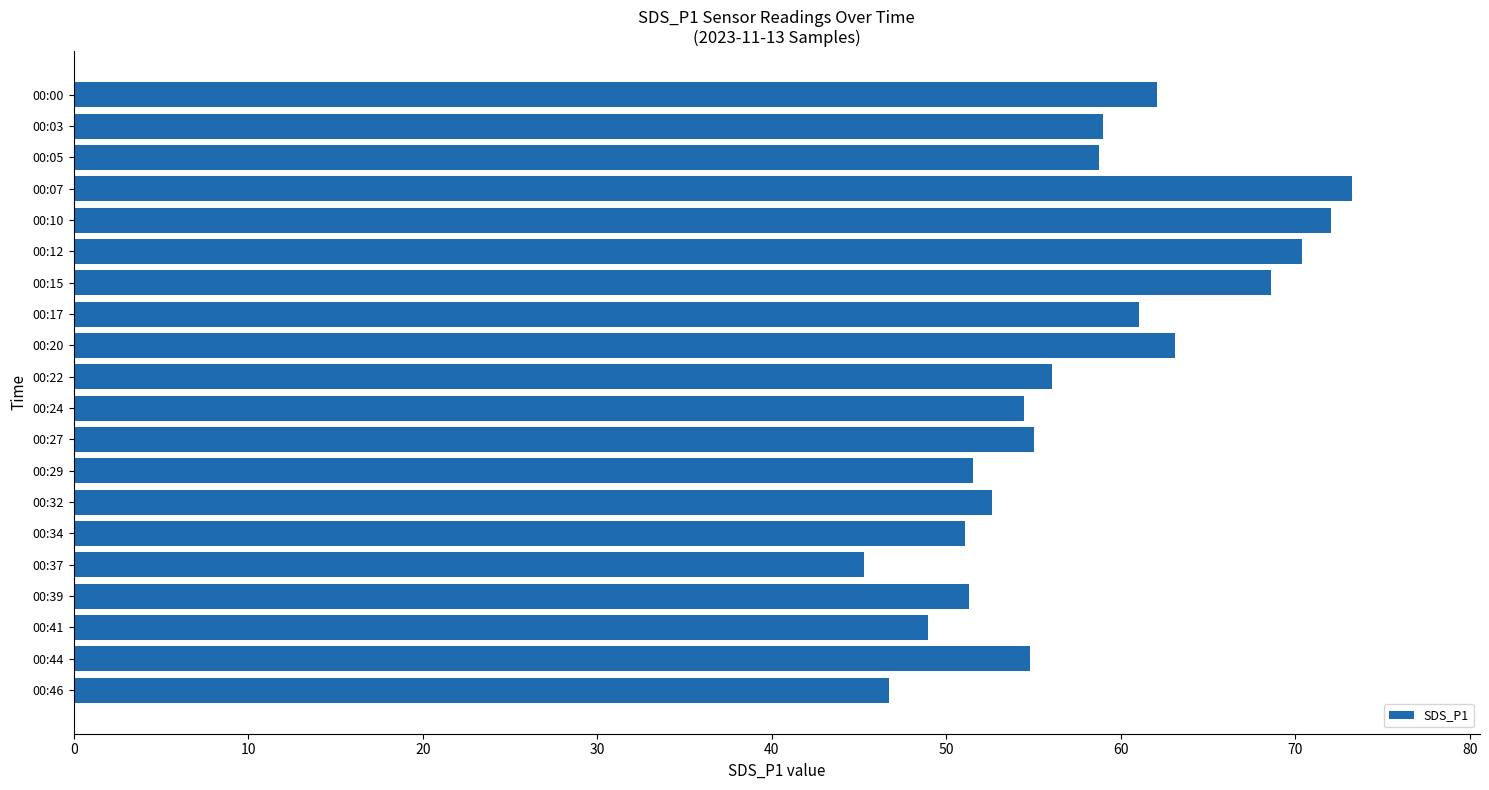

What is the difference between the values at 00:03 and 00:44?

4.2